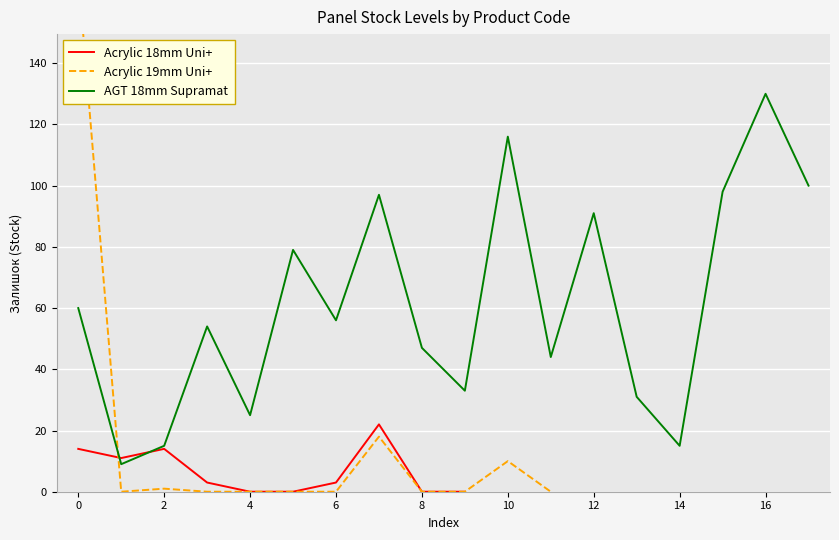

The AGT 18mm Supramat series shows 39 at 12. True or false?

False